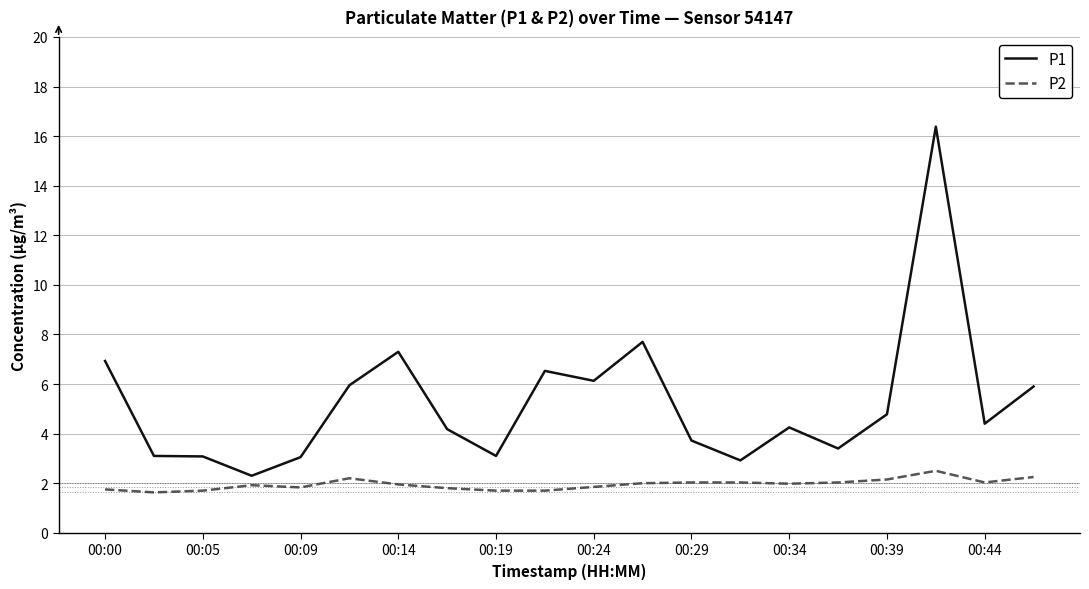

Is this an area chart (filled region under the line)?

No